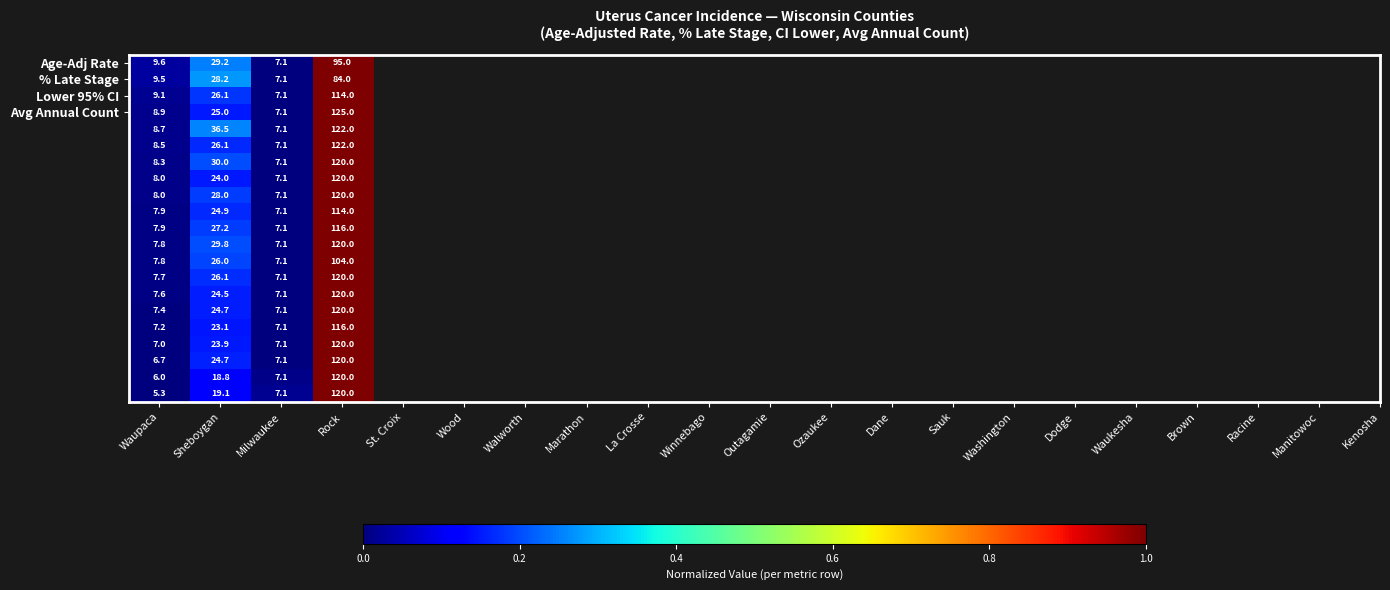

What is the maximum value shown in the chart?

125.0